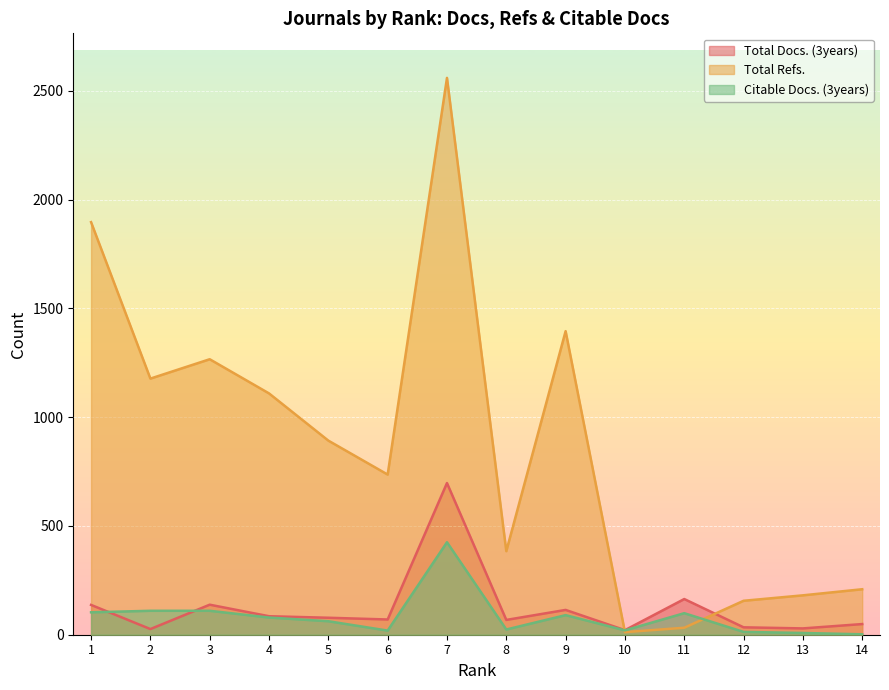

True or false: Total Docs. (3years) has a value of 15 at 13.

False